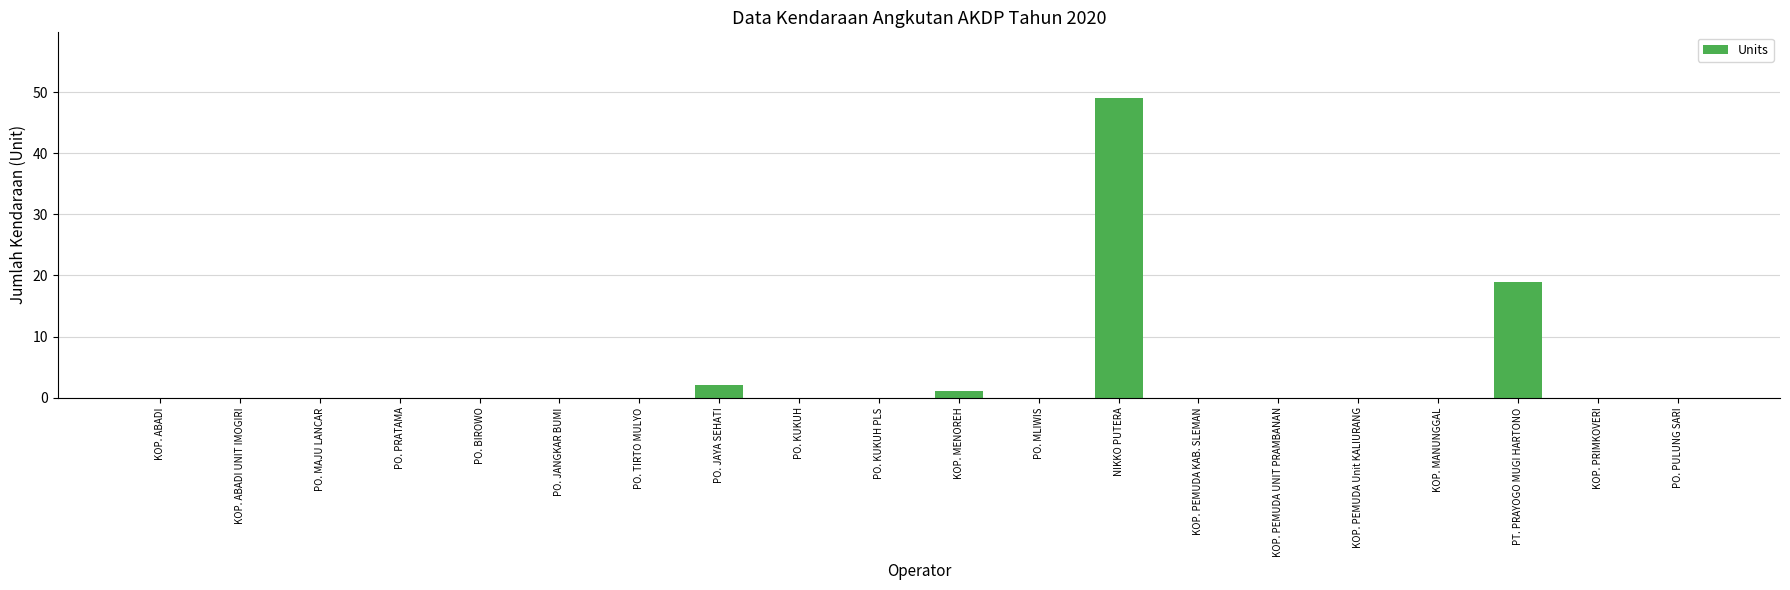

Between KOP. PEMUDA KAB. SLEMAN and NIKKO PUTERA, which is larger?

NIKKO PUTERA